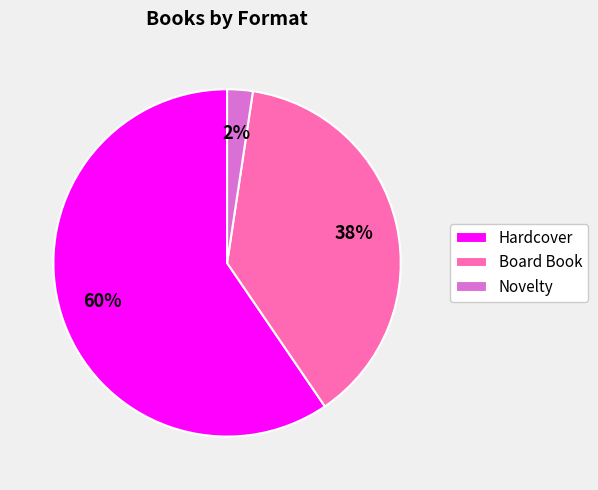

Does any single category account for the majority?

Yes